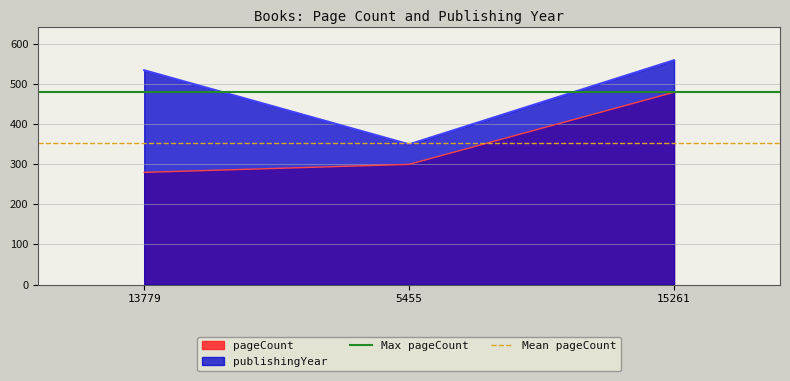

How many lines are shown in the chart?

2